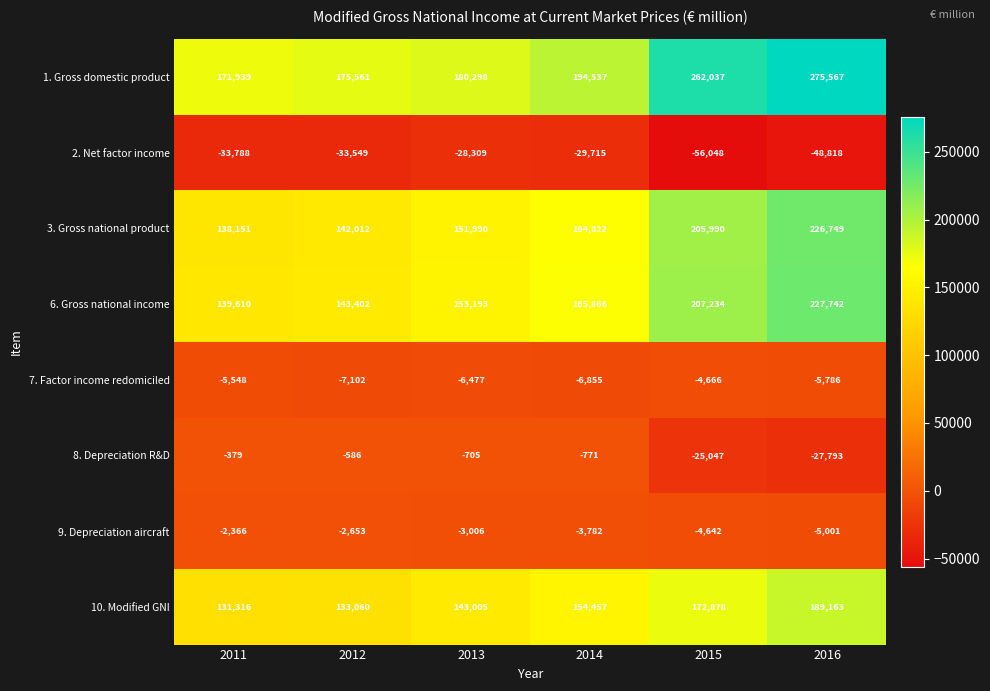

What is the difference between the 6. Gross national income values at 2014 and 2013?

12673